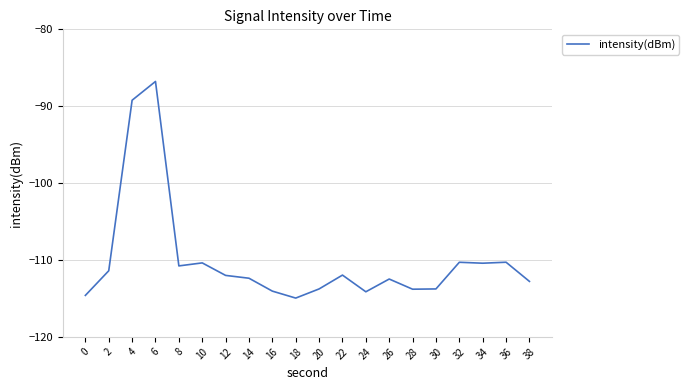

What value does the data have at 16?

-114.0